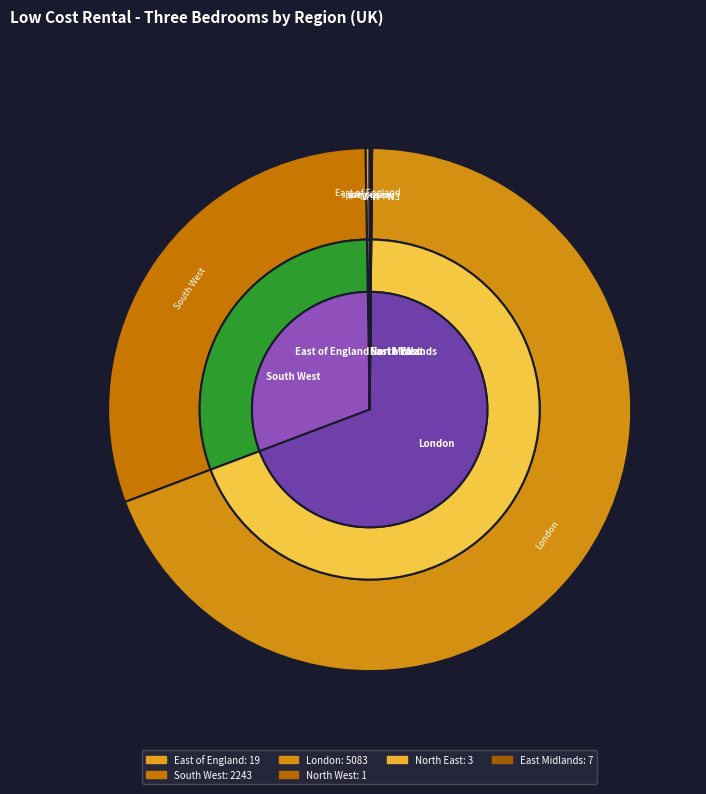

Does North West account for over 50% of the chart?

No